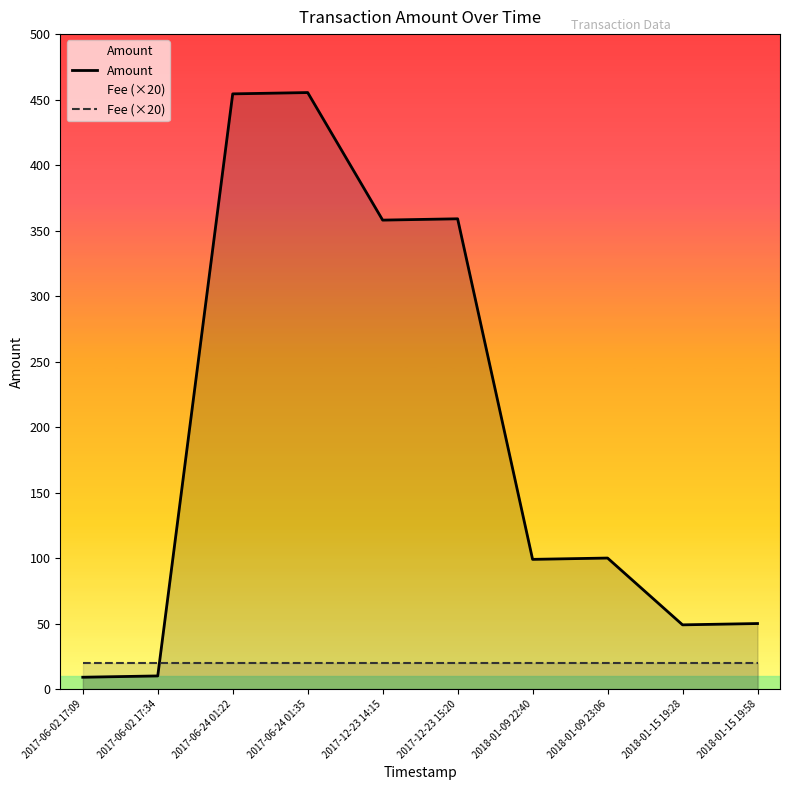

Which series ends up on top after the final intersection of Amount and Fee (×20)?

Amount